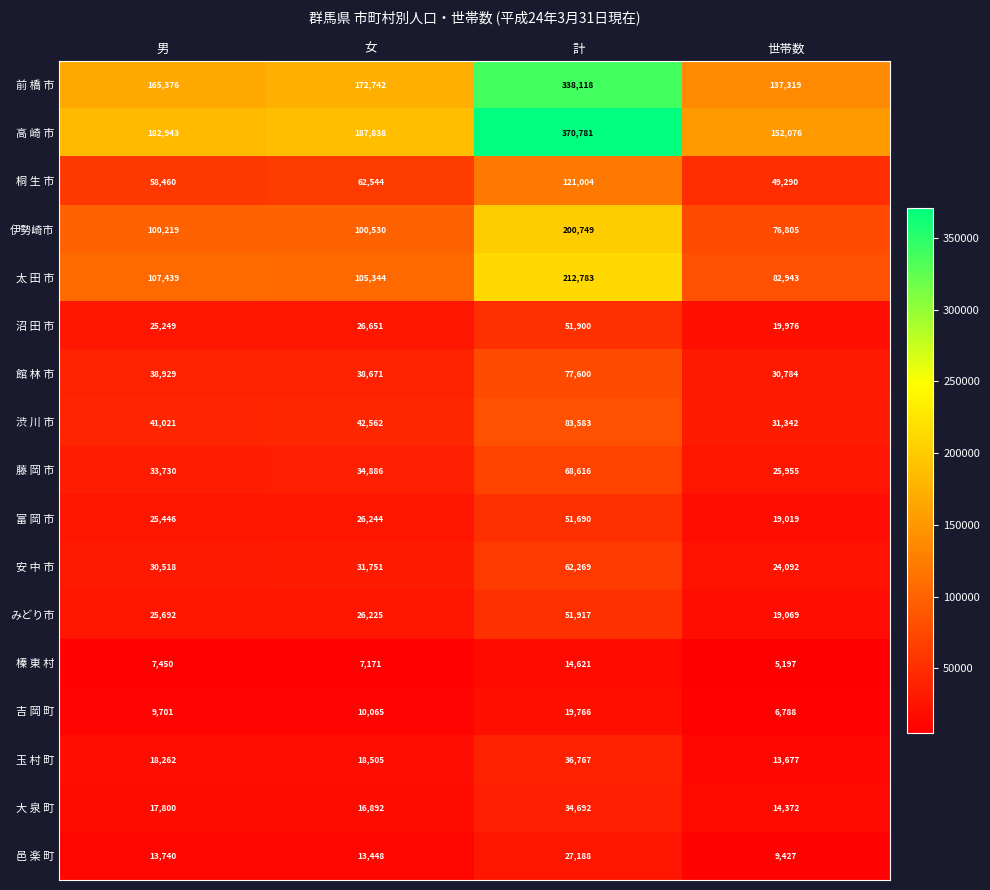

The value of みどり市 at 計 is 23806. True or false?

False